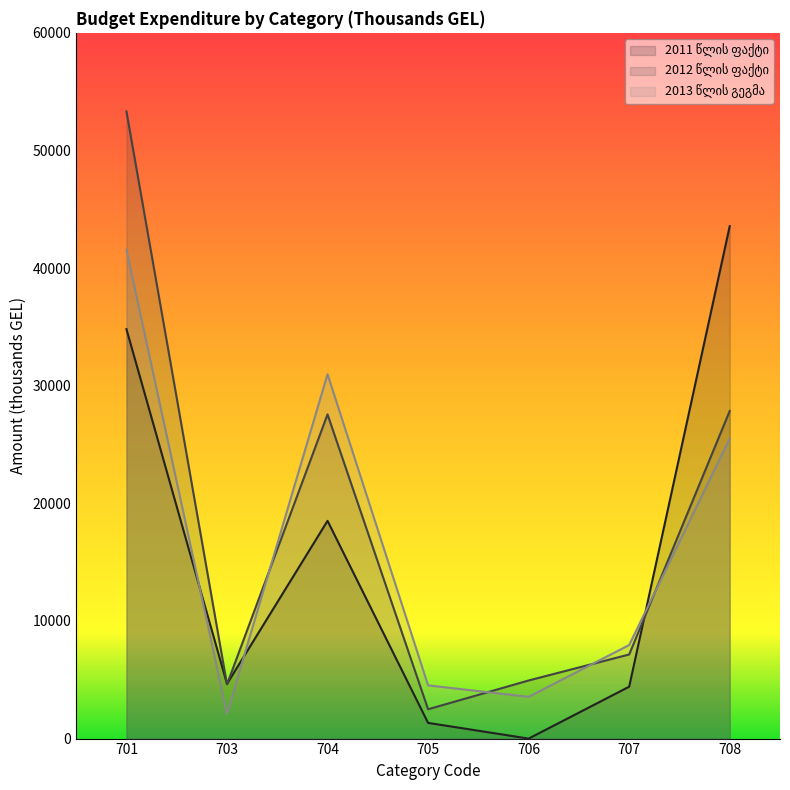

What is the value of the 2012 წლის ფაქტი point at the 7th from the left?

27851.6